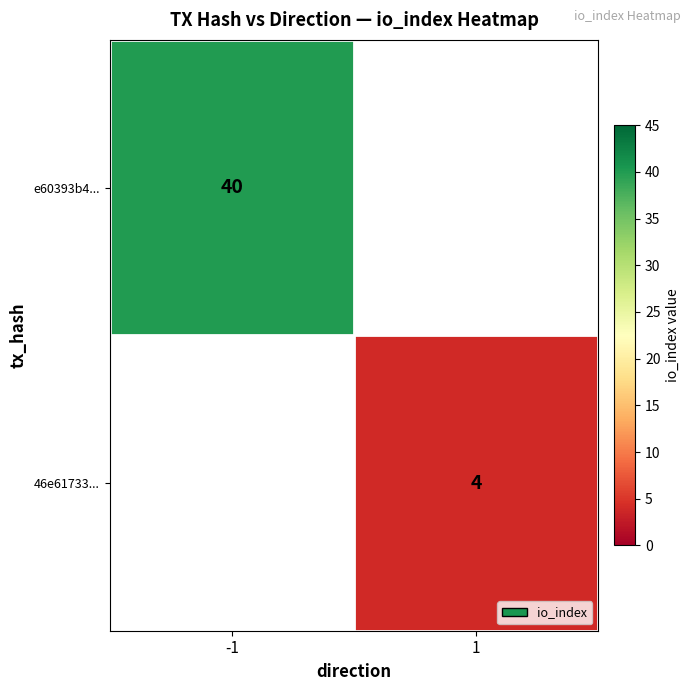

Between 1 and -1, which is larger?

-1